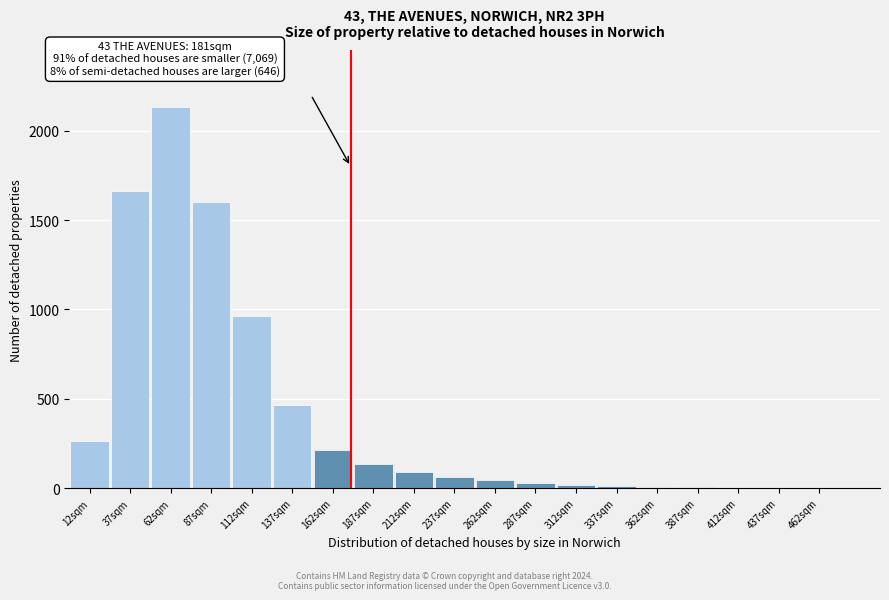

The chart shows a value of 1603 at 87sqm. True or false?

True